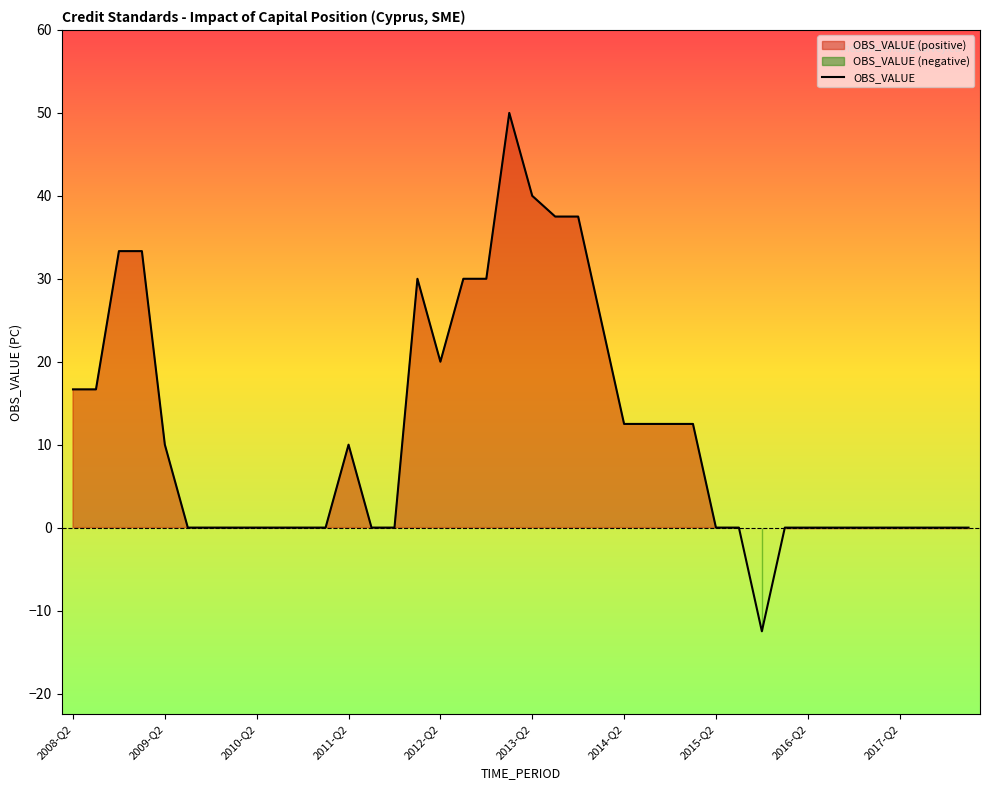

What is the average value?

11.4